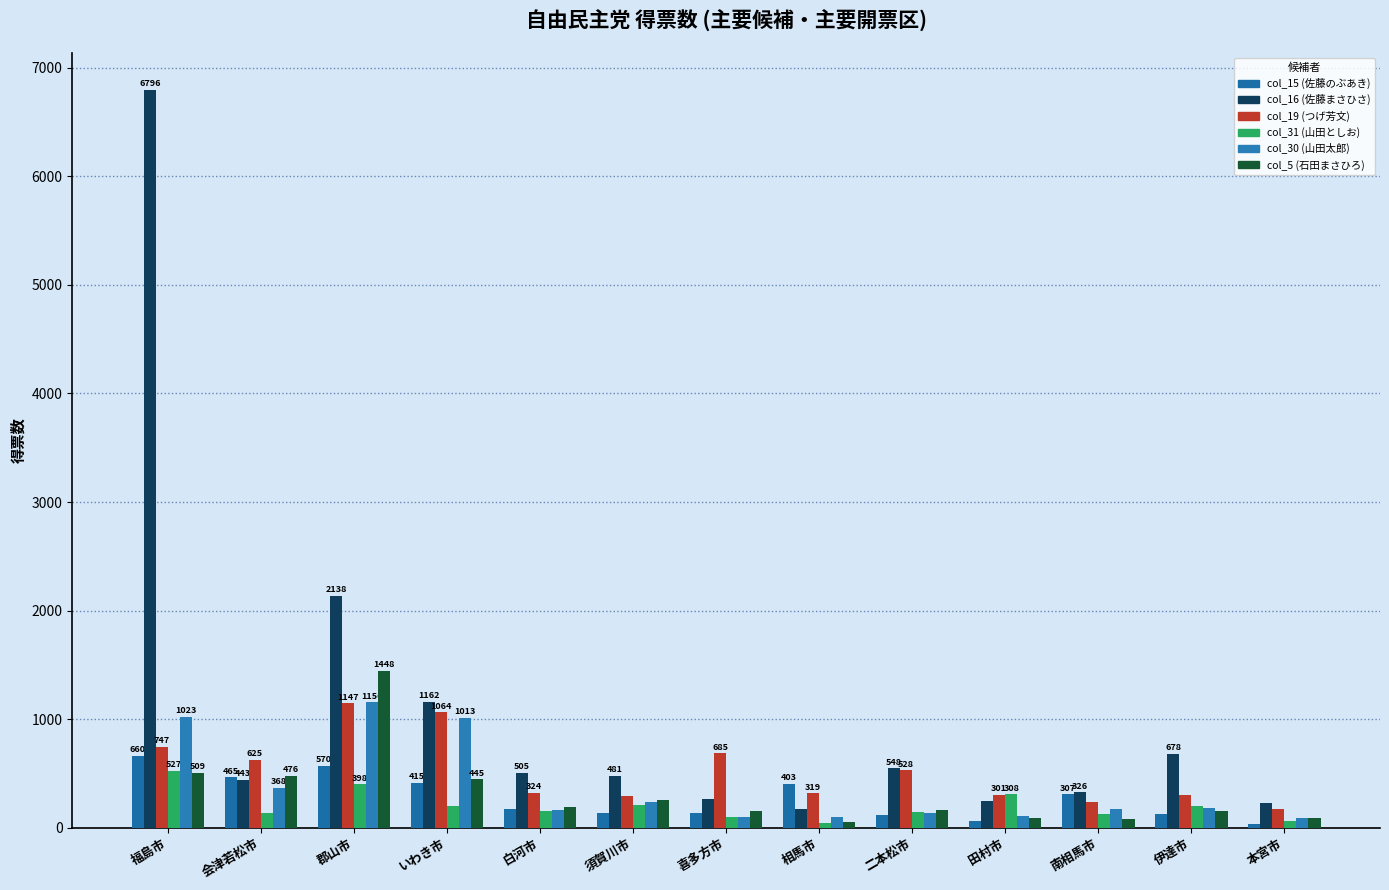

At which label does col_31 (山田としお) reach its minimum?

相馬市